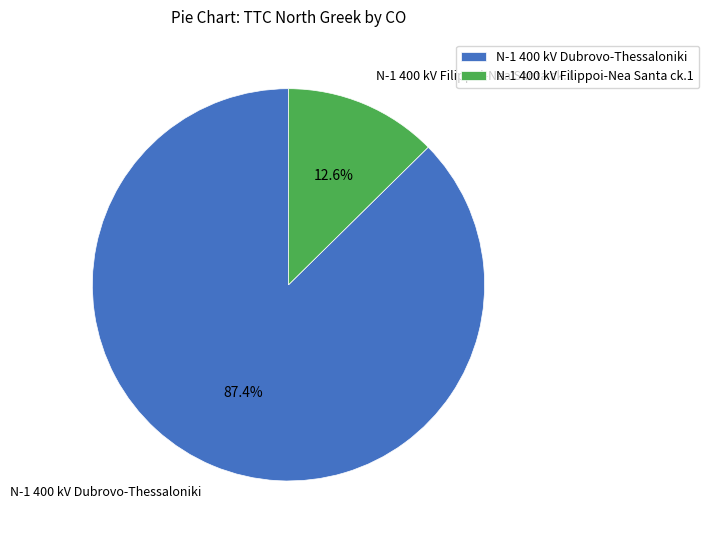

How many slices are in this pie chart?

2